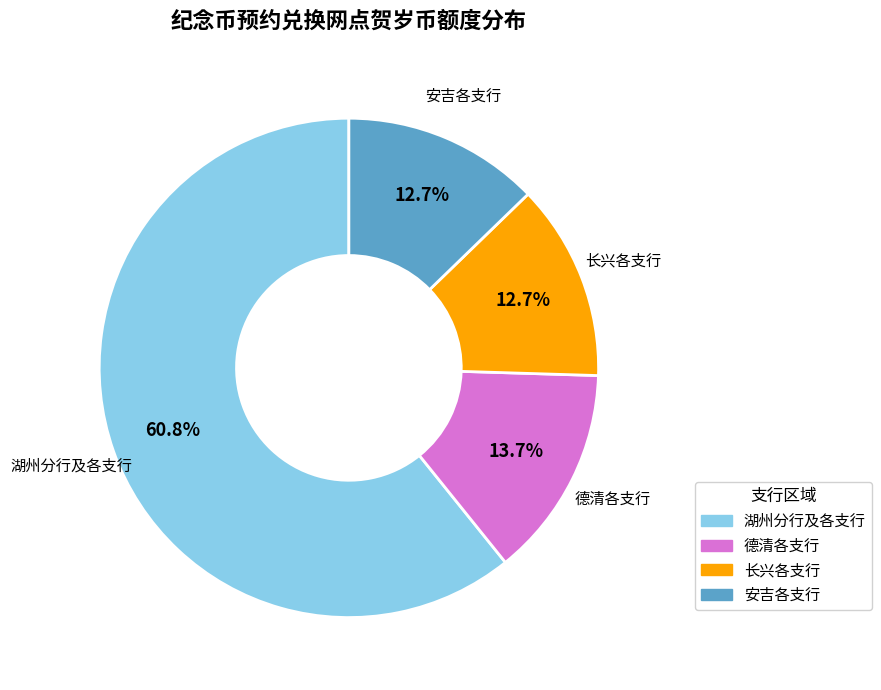

Is there any slice that represents more than half of the pie?

Yes